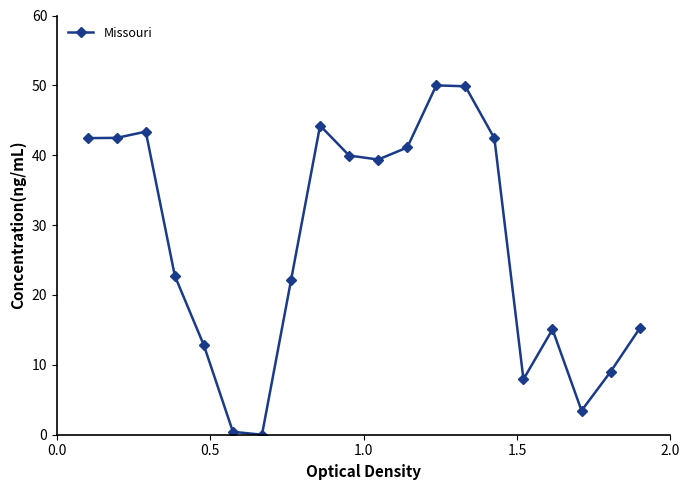

What is the maximum value shown in the chart?

50.0